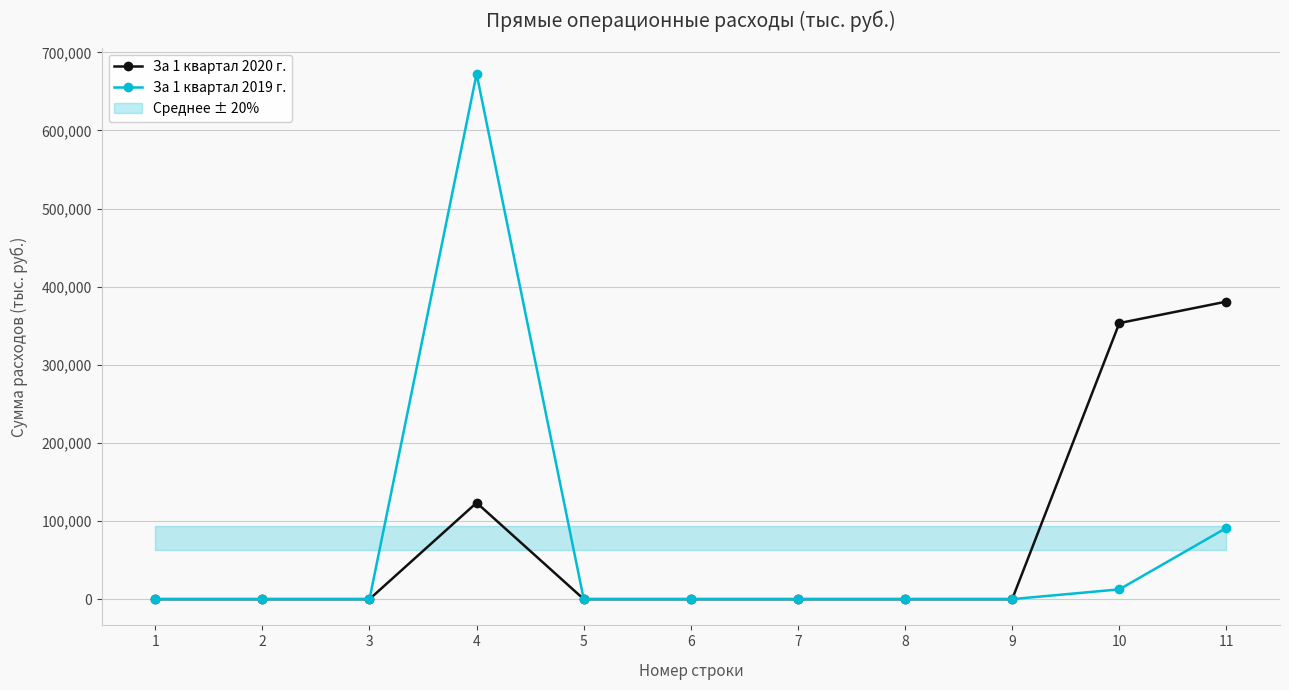

Is it true that За 1 квартал 2020 г. equals 0.0 at 5?

True